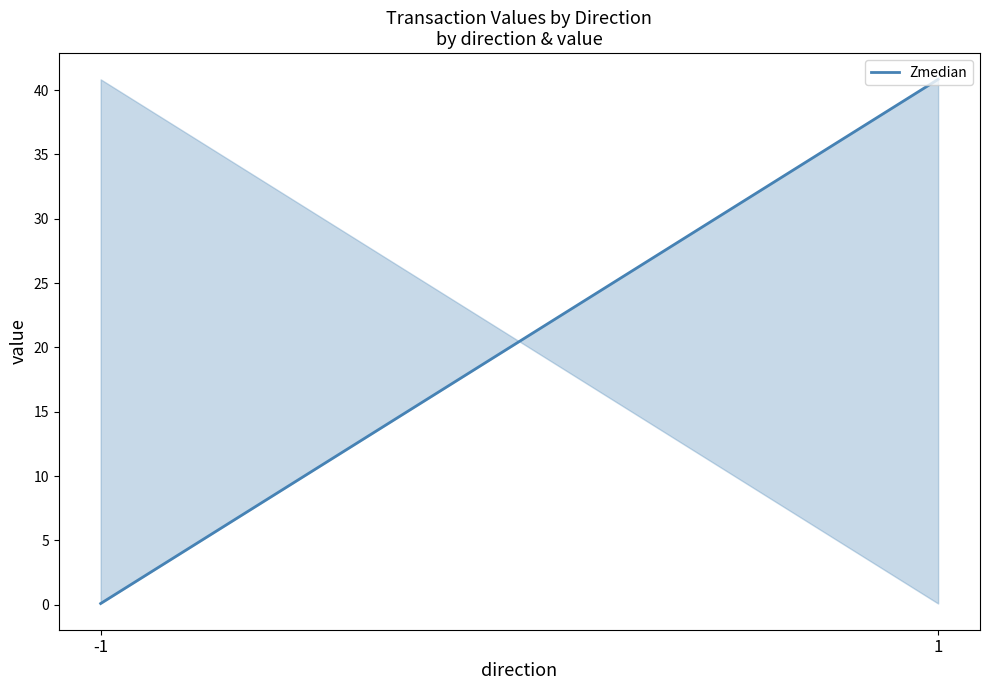

What is the value of the 2nd point from the left?

40.8